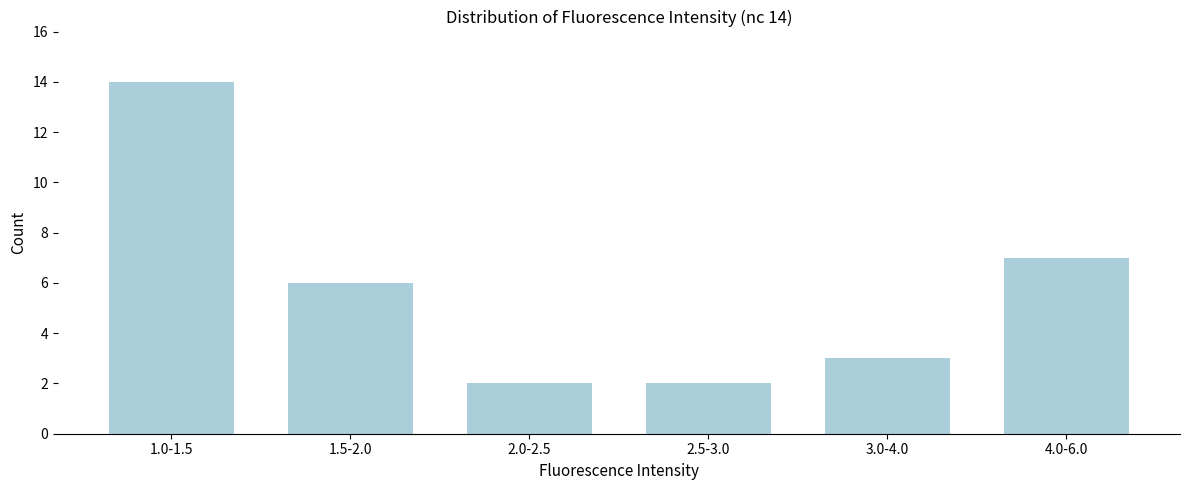

Reading left to right, what are all the values shown in this chart?

1.0-1.5=14	1.5-2.0=6	2.0-2.5=2	2.5-3.0=2	3.0-4.0=3	4.0-6.0=7